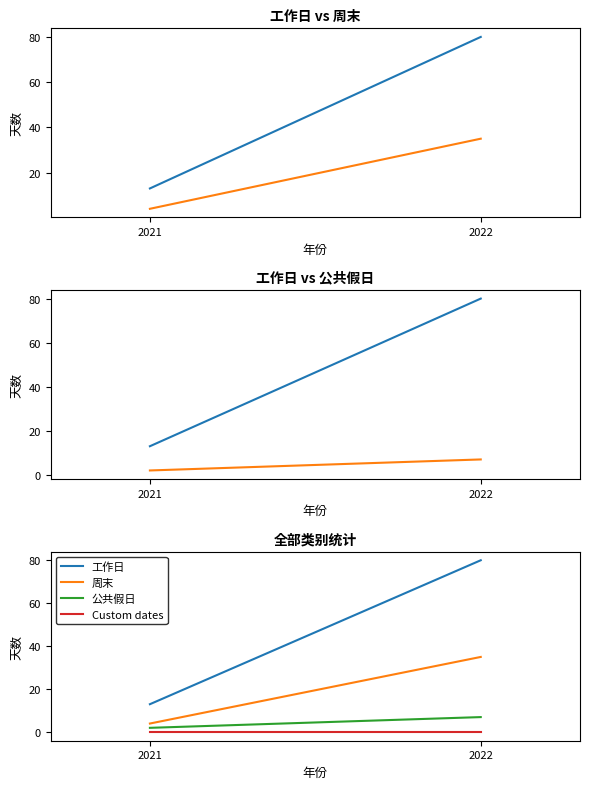

Which series has the largest range (max minus min)?

工作日